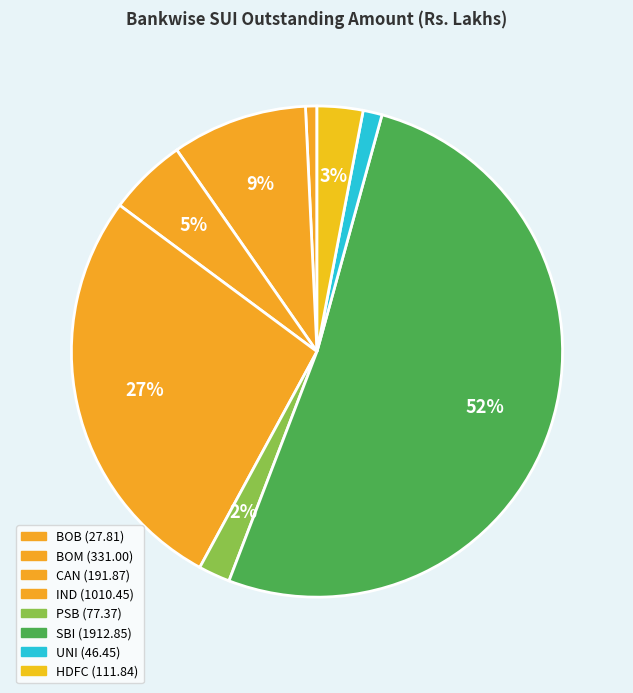

Count the number of slices in the pie.

8